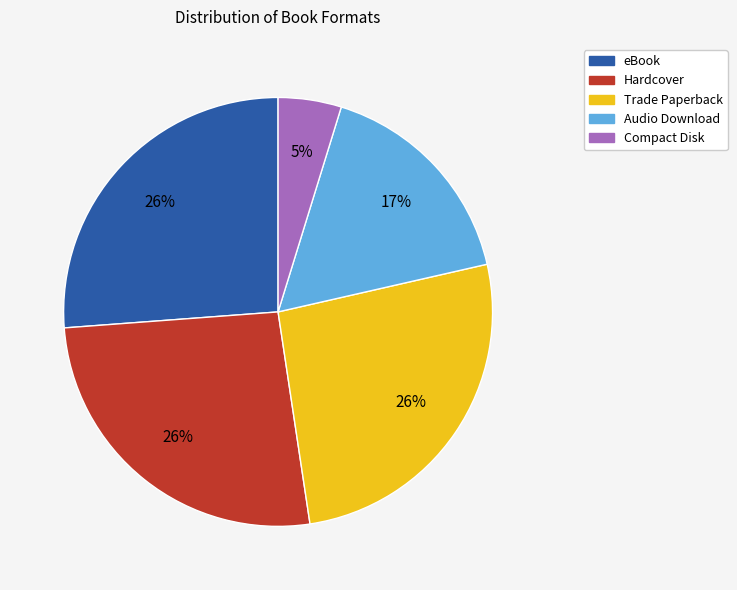

True or false: Compact Disk accounts for 18% of the total.

False